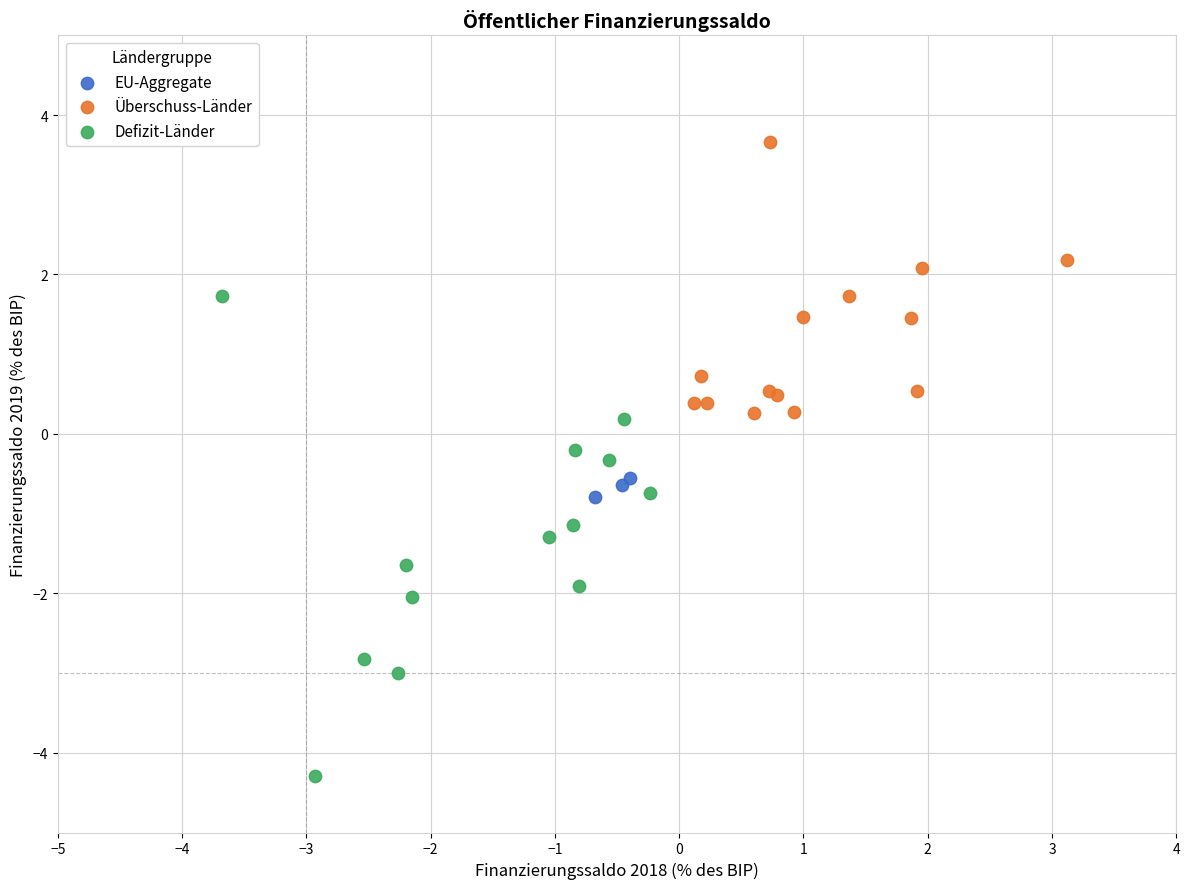

Which series has the widest spread of Y values?

Defizit-Länder